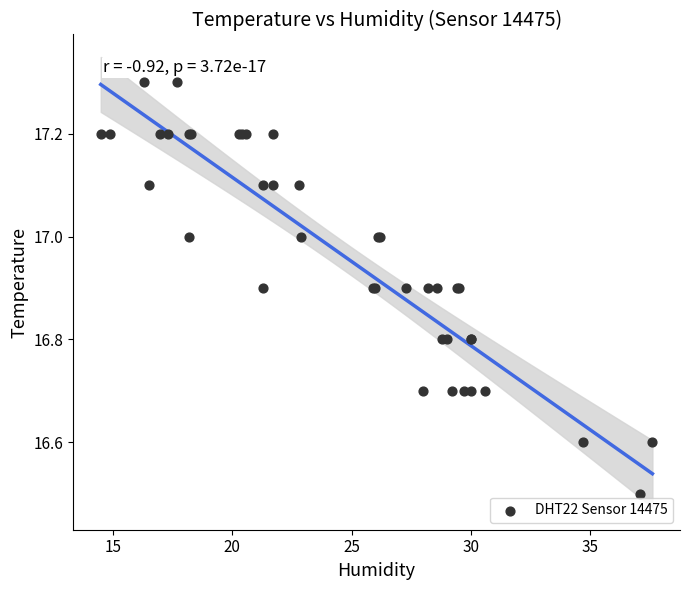

What Y value in the scatter plot is closest to 16?

16.5